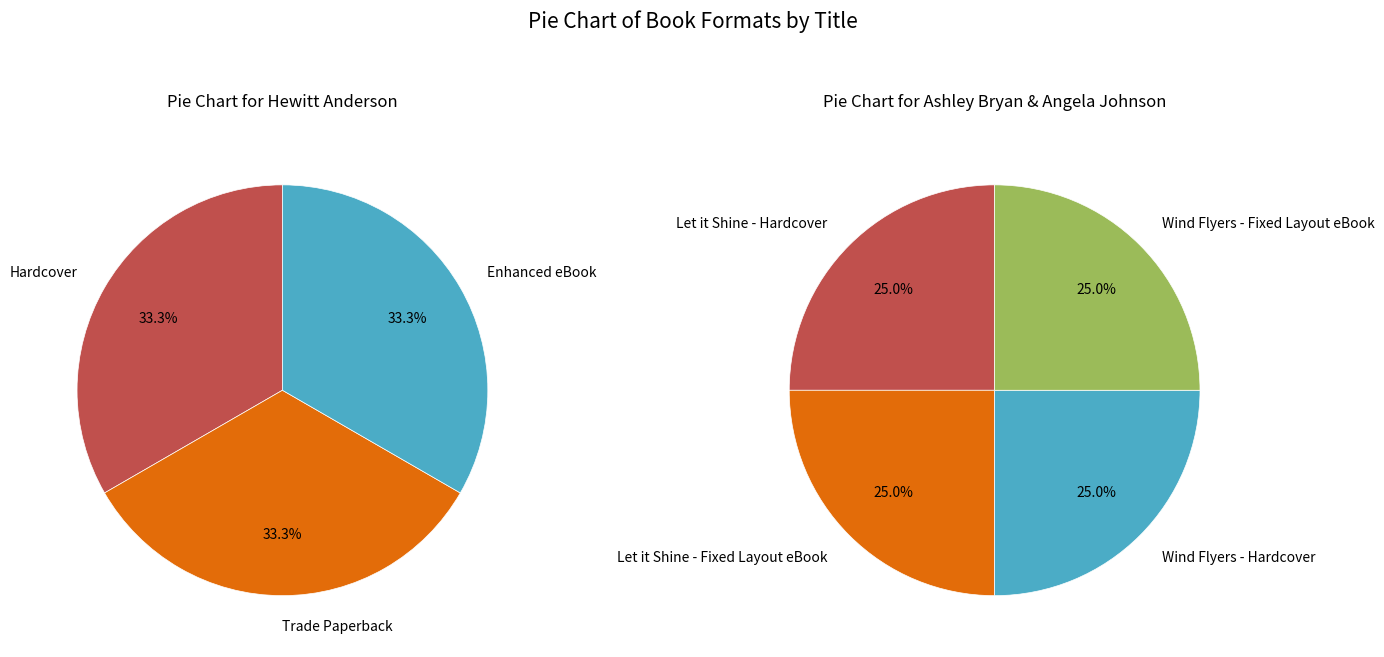

Is it true that Hewitt Anderson's Great Big Life is 53% of the pie?

False